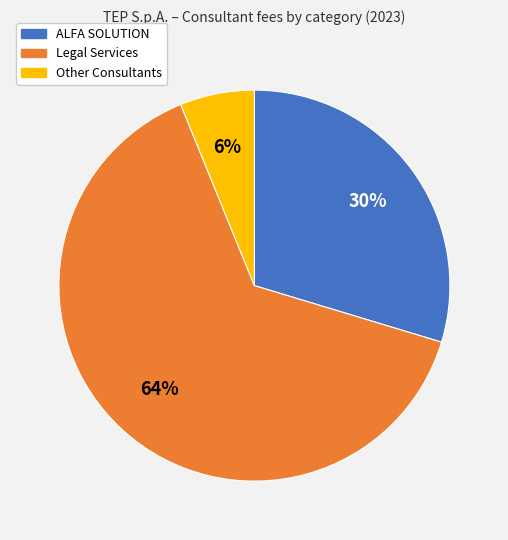

To the nearest percent, what is the difference between the largest and smallest slice percentages?

58%